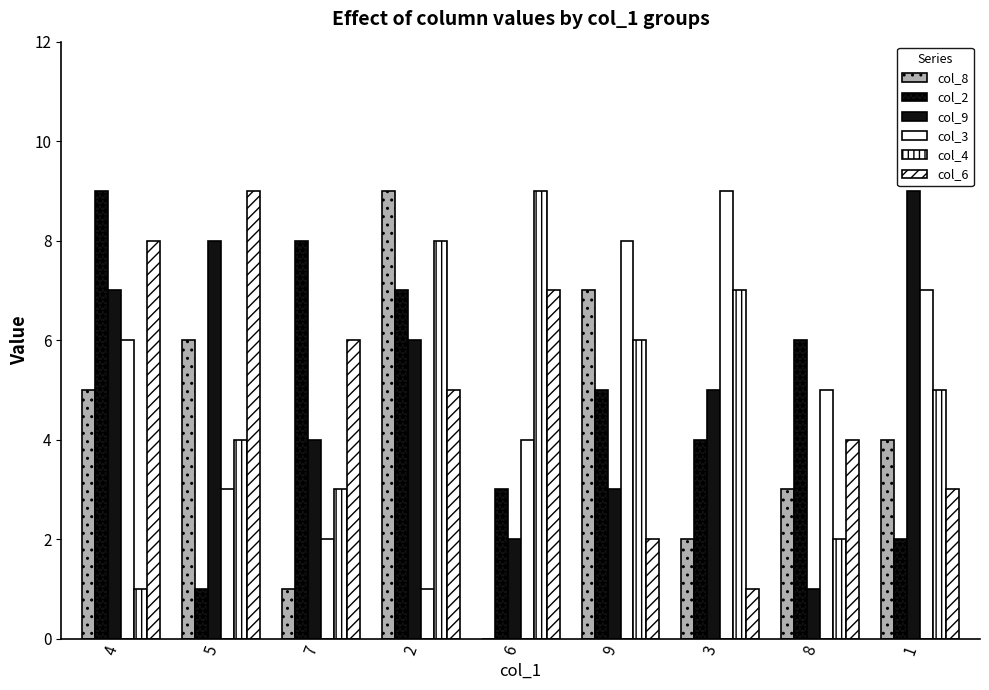

What is the difference between the col_9 values at 2 and 5?

2